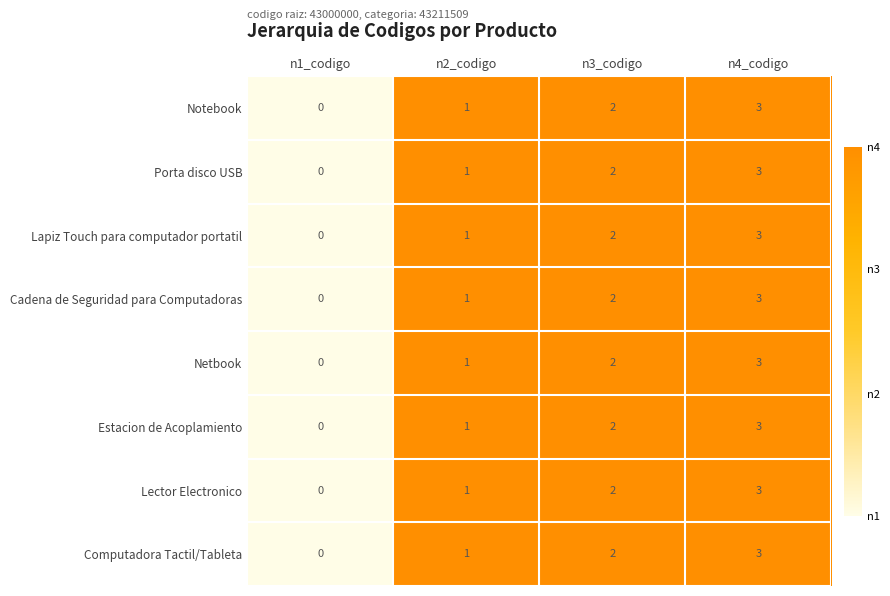

What is the greatest value displayed?

3